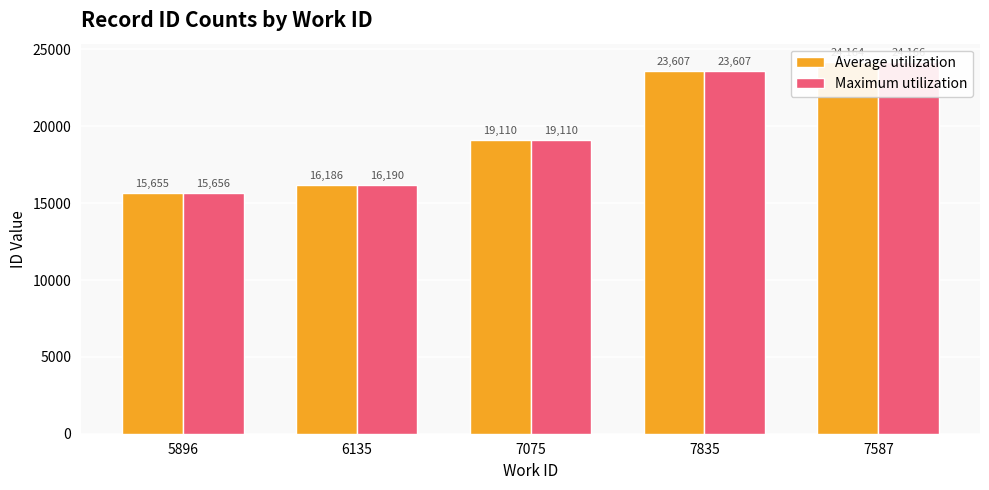

Which has a higher value, 7835 or 6135?

7835